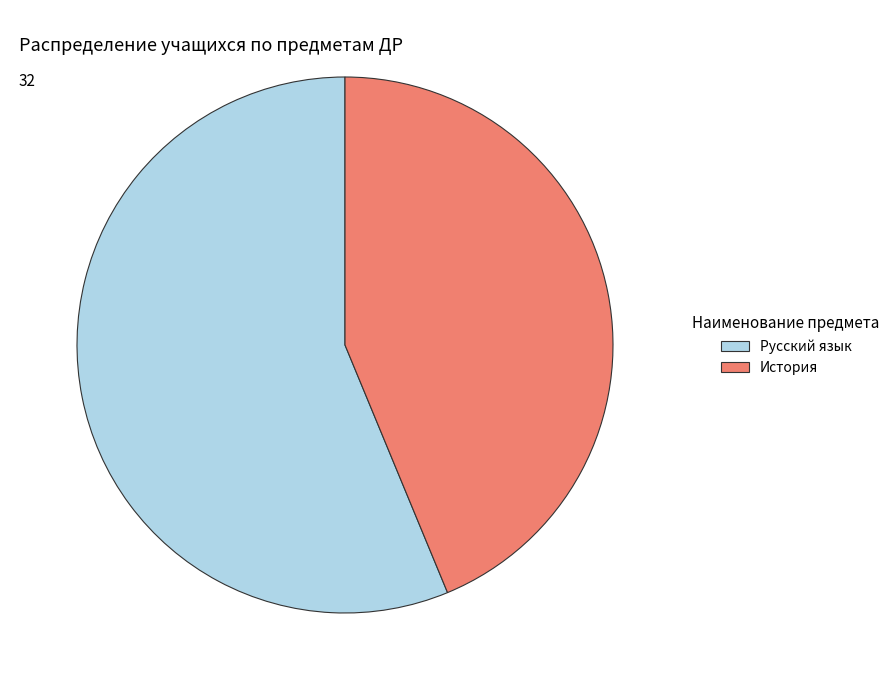

Rank the categories by value from highest to lowest.

Русский язык, История